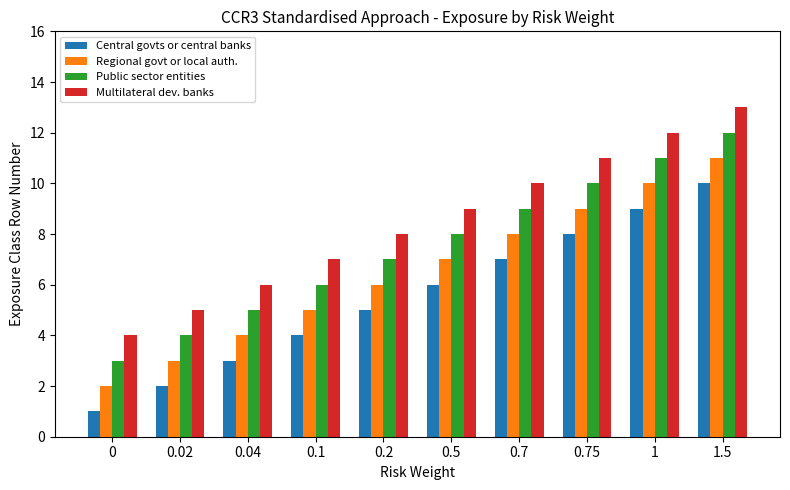

Reading left to right, list all the values displayed in this chart.

Central govts or central banks: 0=1	0.02=2	0.04=3	0.1=4	0.2=5	0.5=6	0.7=7	0.75=8	1=9	1.5=10
Regional govt or local auth.: 0=2	0.02=3	0.04=4	0.1=5	0.2=6	0.5=7	0.7=8	0.75=9	1=10	1.5=11
Public sector entities: 0=3	0.02=4	0.04=5	0.1=6	0.2=7	0.5=8	0.7=9	0.75=10	1=11	1.5=12
Multilateral dev. banks: 0=4	0.02=5	0.04=6	0.1=7	0.2=8	0.5=9	0.7=10	0.75=11	1=12	1.5=13